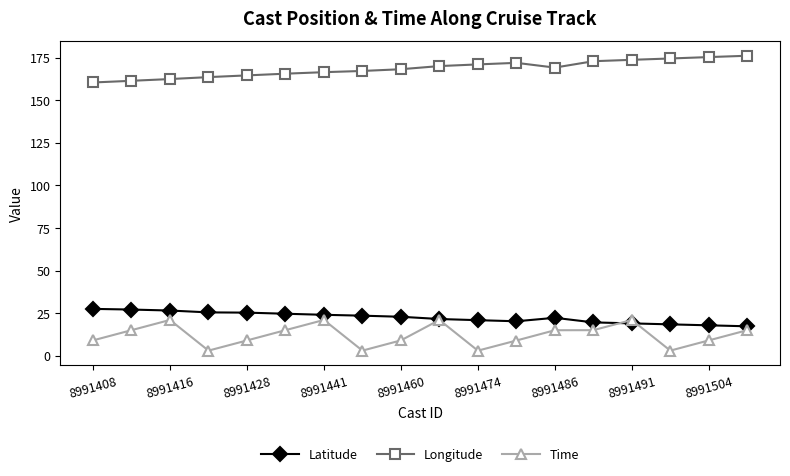

What is the greatest value displayed?

176.1